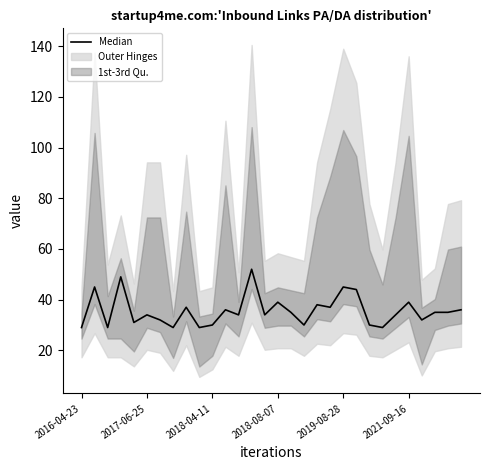

Count the number of values greater than 35.

12